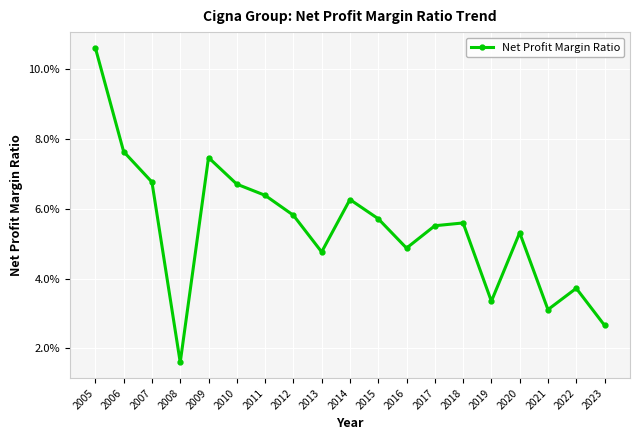

Rank the categories by value from lowest to highest.

2008, 2023, 2021, 2019, 2022, 2013, 2016, 2020, 2017, 2018, 2015, 2012, 2014, 2011, 2010, 2007, 2009, 2006, 2005